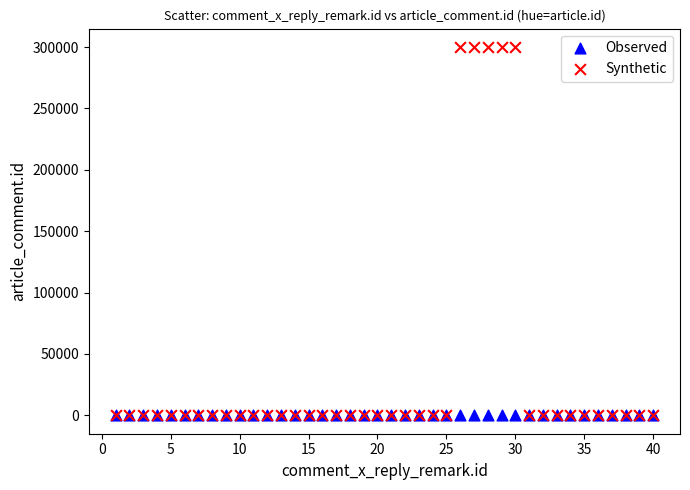

What are all the series names shown in the legend?

Observed, Synthetic